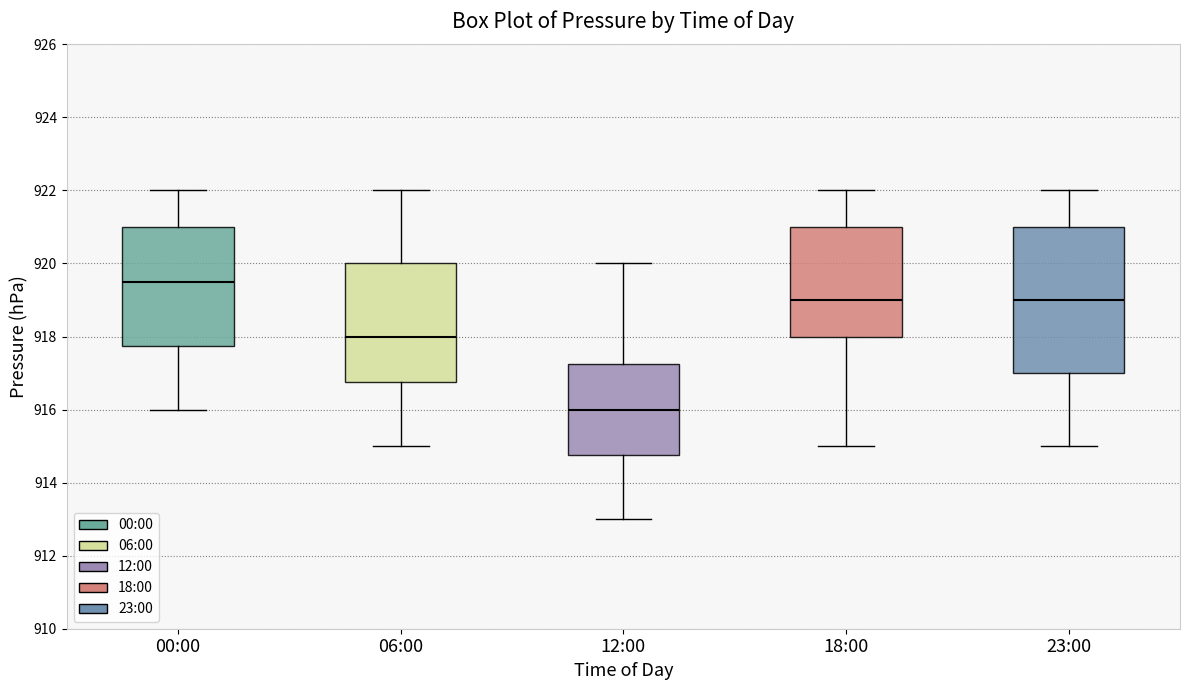

Reading left to right, read every box against the y-axis: the position of its median line, the range the box covers, and the ends of its whiskers. The values are not printed on the chart, so give them approximately, as read against the axis.

00:00: median 919.6, box 917.8 to 921.0, whiskers 916.0 to 922.0
06:00: median 918.0, box 916.8 to 920.0, whiskers 915.0 to 922.0
12:00: median 916.0, box 914.8 to 917.2, whiskers 913.0 to 920.0
18:00: median 919.0, box 918.0 to 921.0, whiskers 915.0 to 922.0
23:00: median 919.0, box 917.0 to 921.0, whiskers 915.0 to 922.0